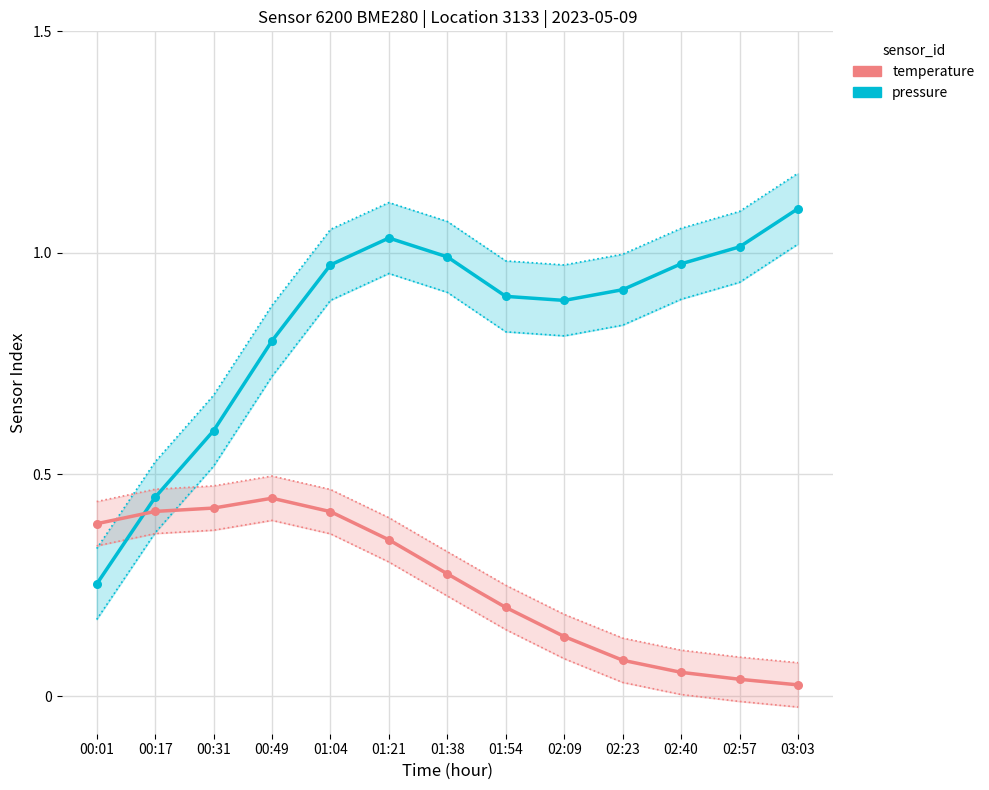

Which series contains the highest Y value?

pressure